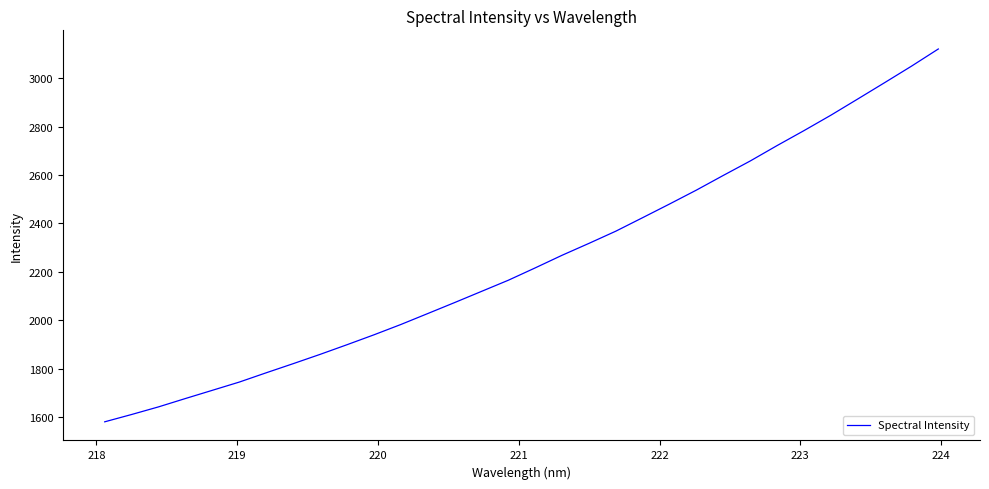

What is the smallest value displayed?

1580.8